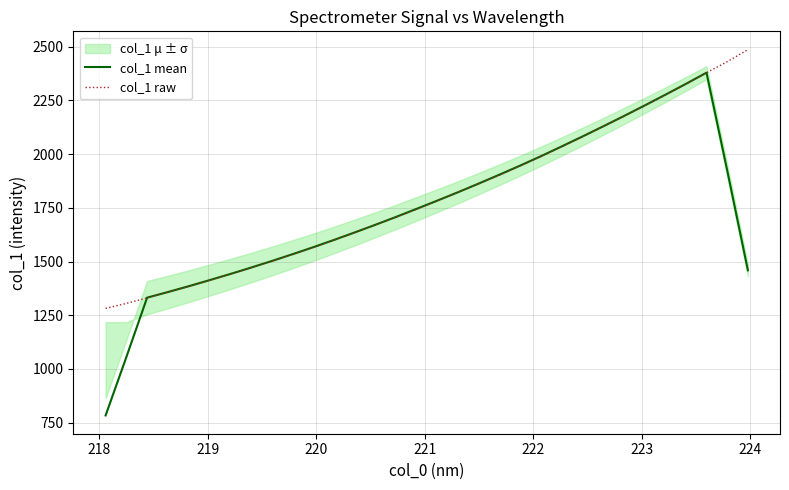

What are all the series names shown in the legend?

col_1 mean, col_1 raw